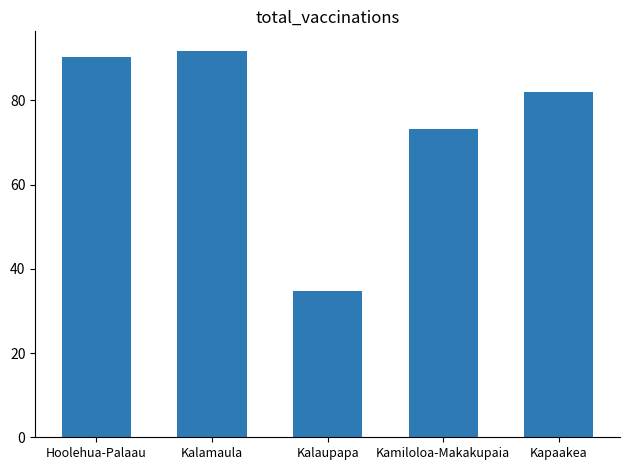

What is the label of the 4th bar from the right?

Kalamaula